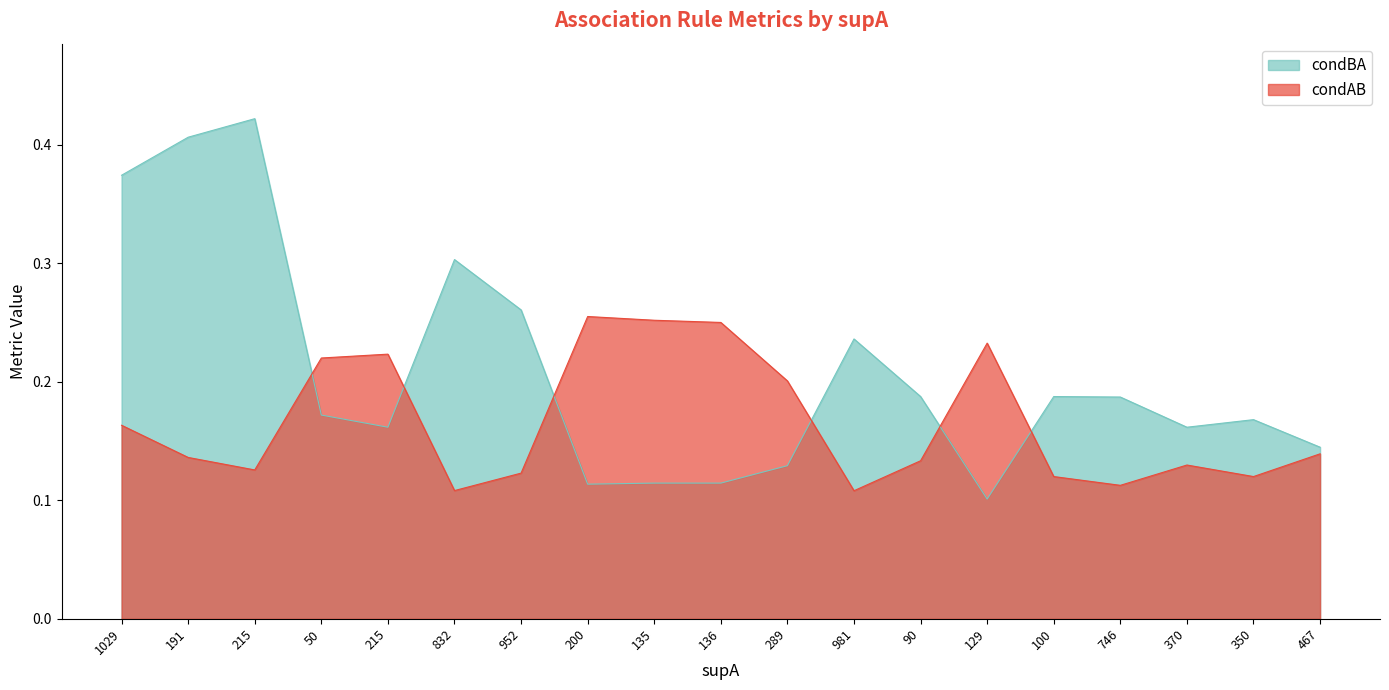

Rank the series by their maximum value, from highest to lowest.

condBA, condAB